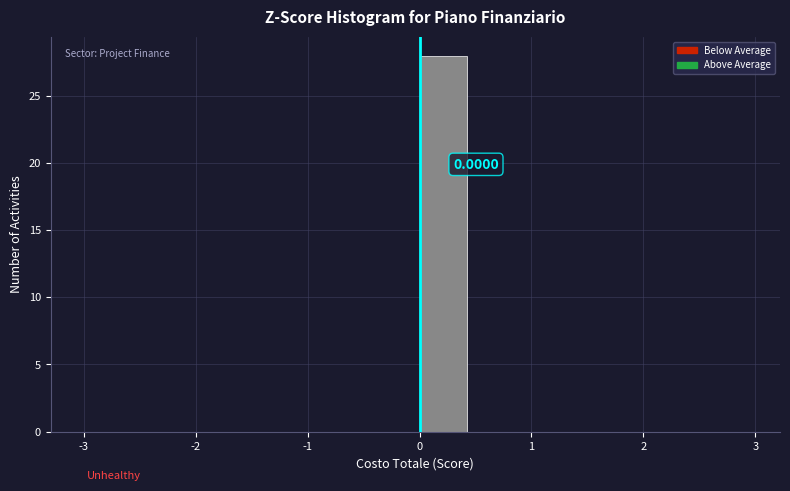

Which range on the x-axis has the tallest bar?

0.0 to 0.5